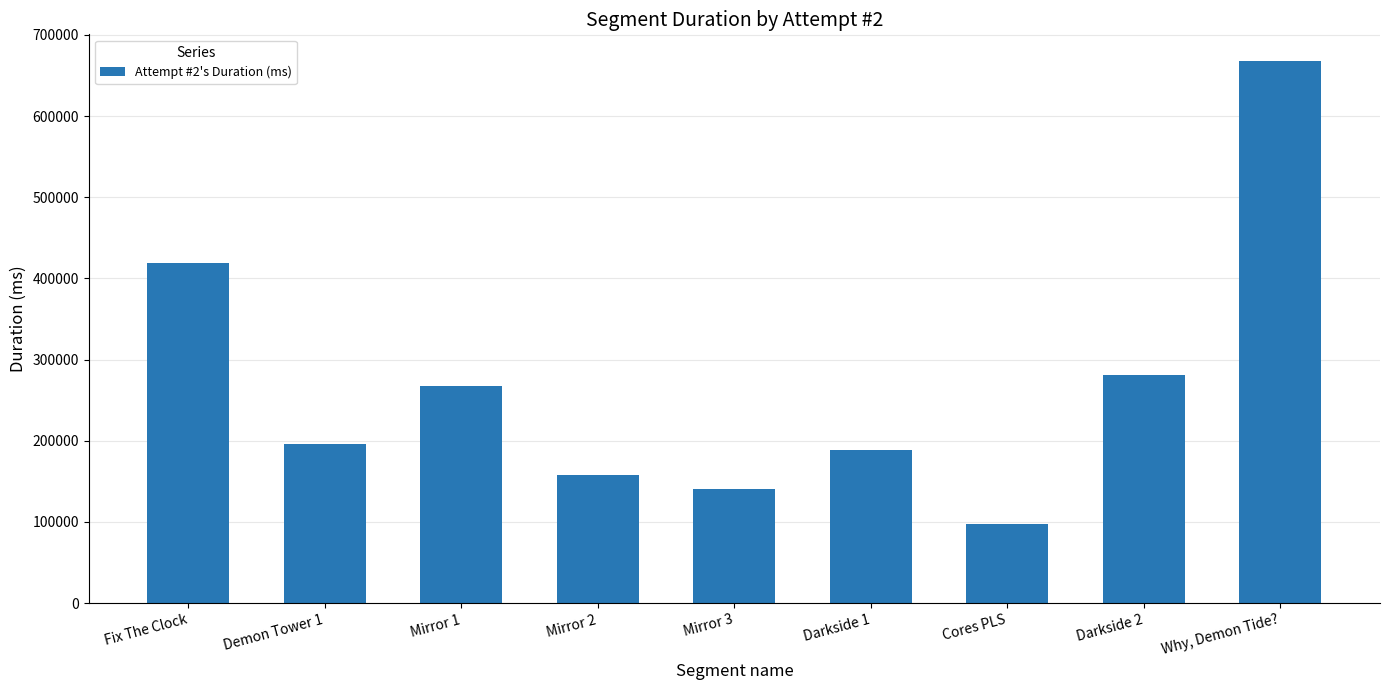

Between Mirror 1 and Darkside 1, which is larger?

Mirror 1